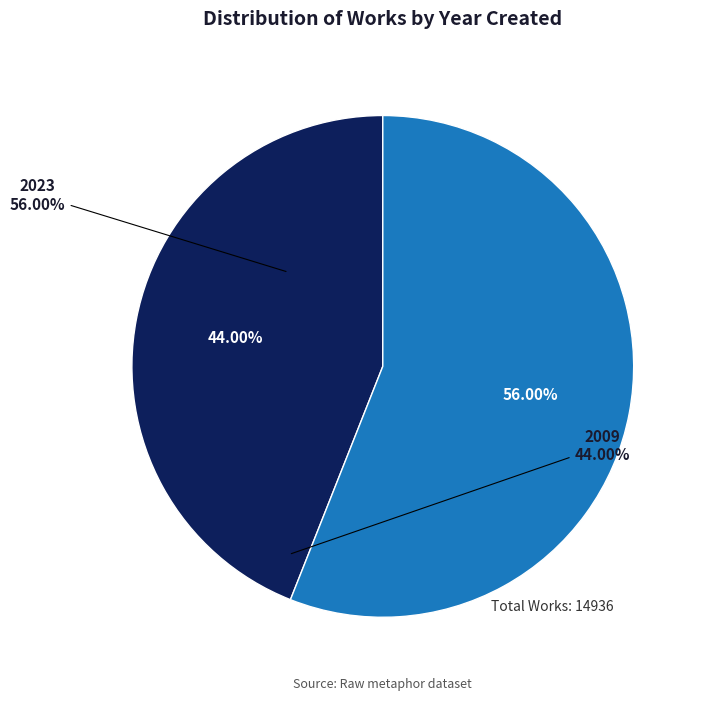

Is there any slice that represents more than half of the pie?

Yes